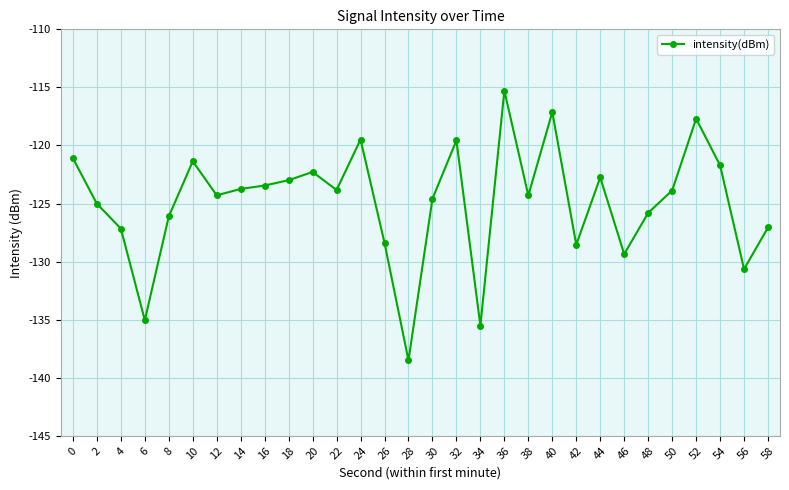

Which label corresponds to the smallest value in the chart?

28